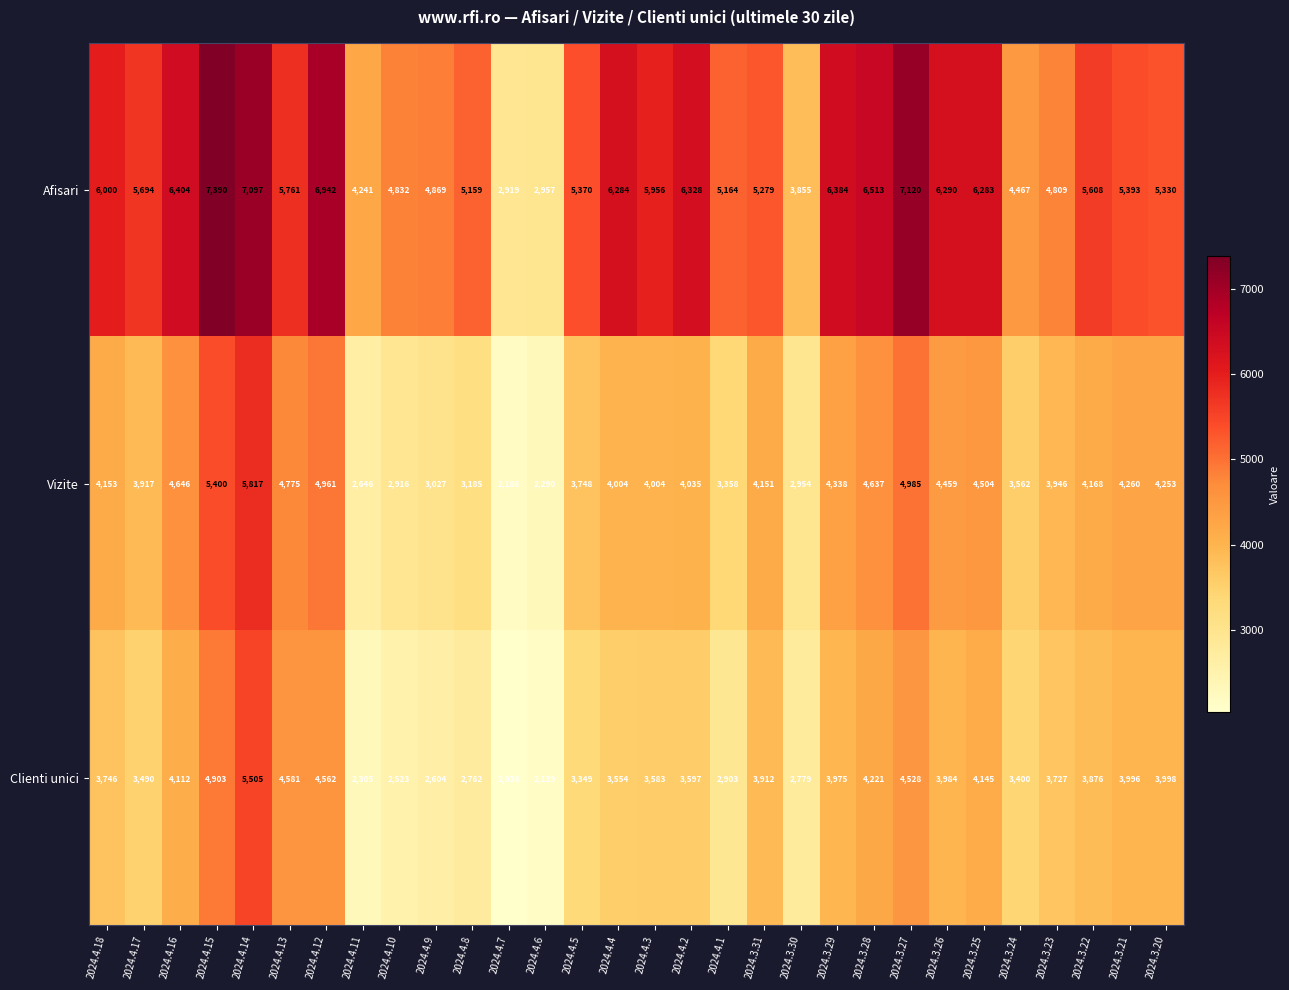

True or false: Afisari has a value of 6290 at 2024.3.26.

True